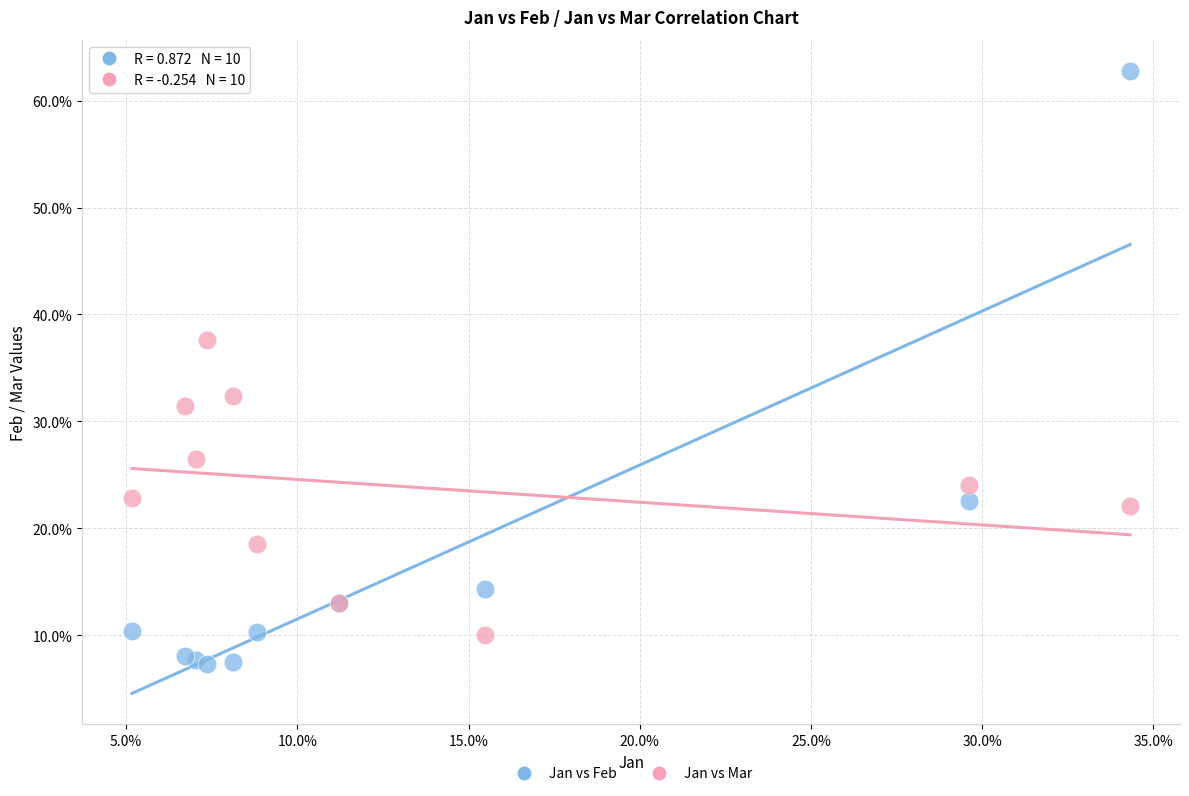

Which series reaches the maximum Y coordinate?

Jan vs Feb